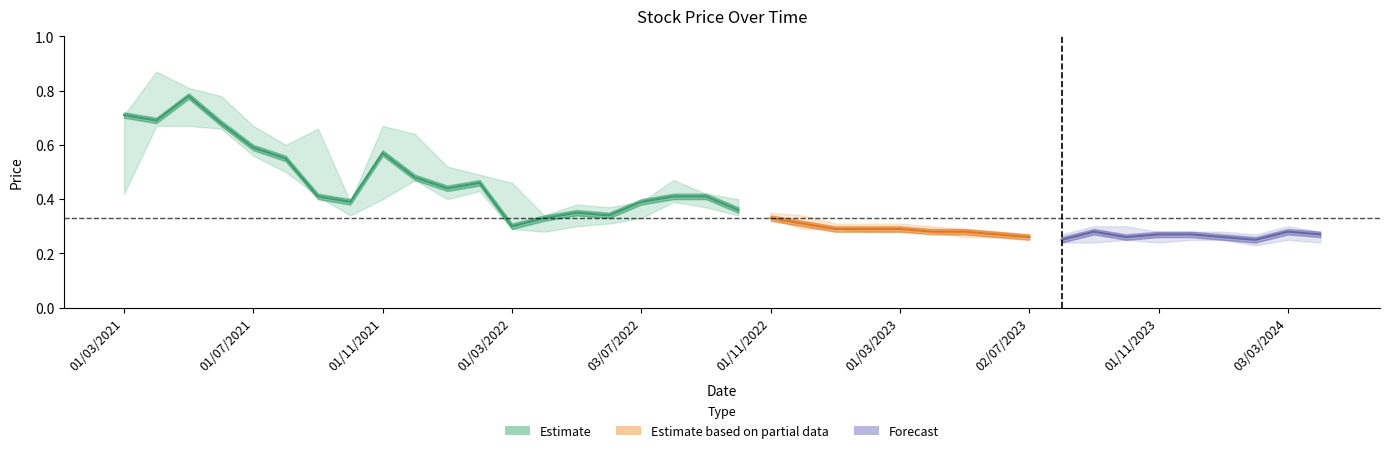

Which has a higher value, 17 or 25?

17